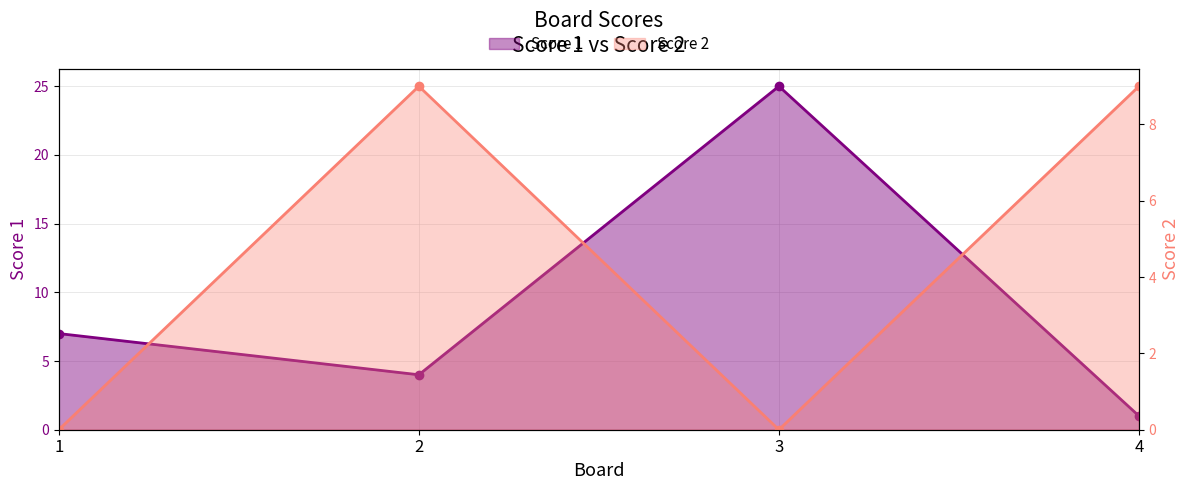

Is the value of Score 2 at 3 greater than the value of Score 1 at 3?

No